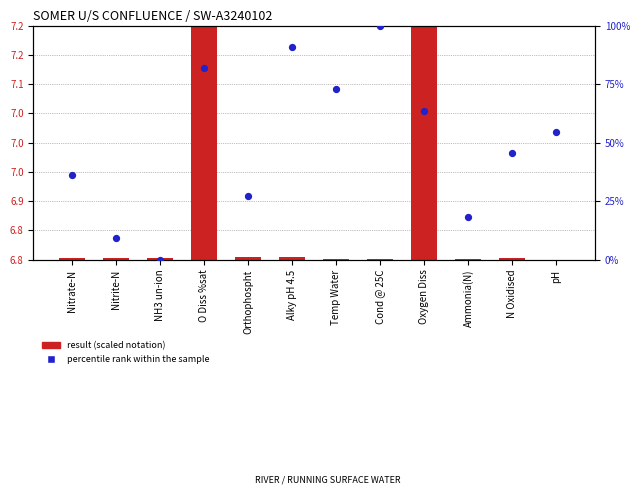

Which series has the widest spread of Y values?

percentile rank within the sample